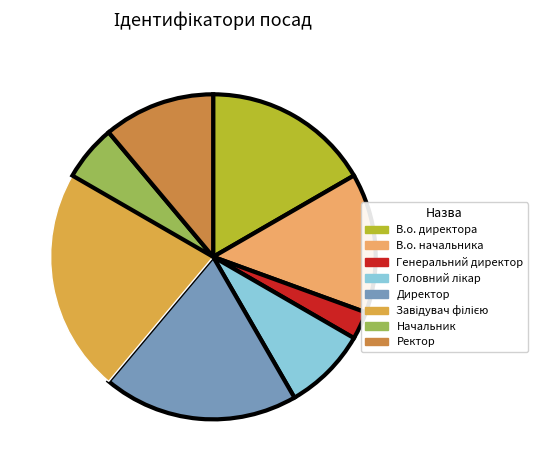

Which category has the smallest portion of the pie?

Генеральний директор